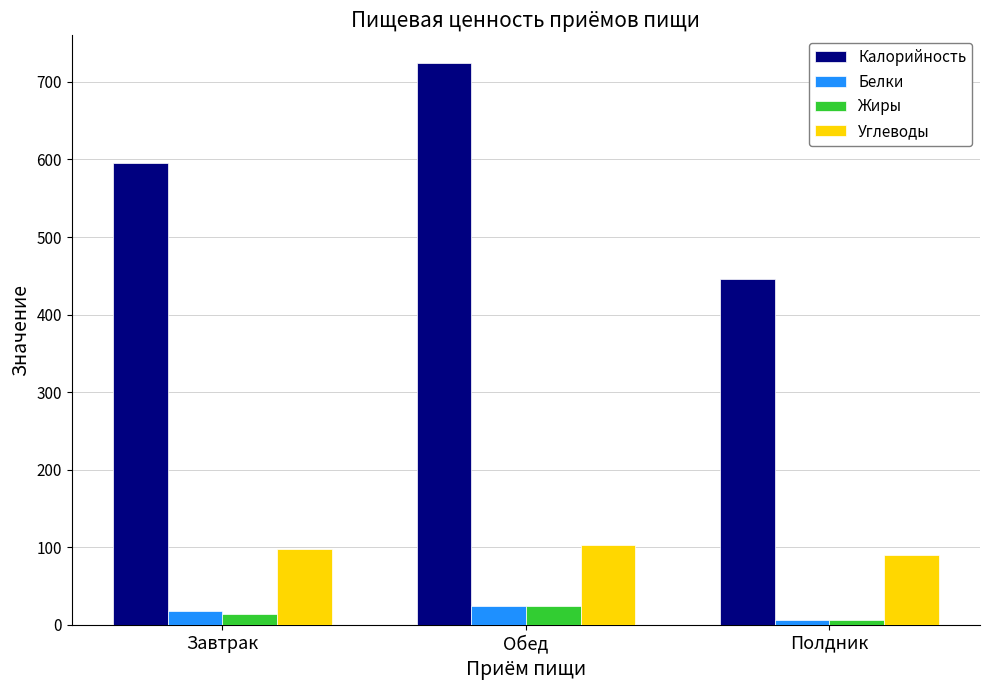

Are the bars horizontal?

No